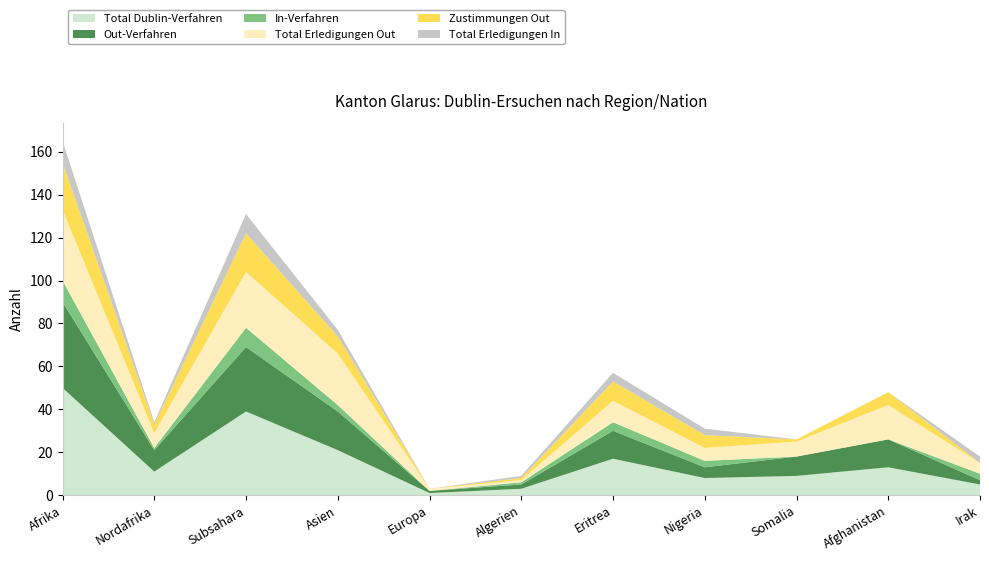

Reading left to right, extract all data points from this chart.

Total Dublin-Verfahren: Afrika=50	Nordafrika=11	Subsahara=39	Asien=21	Europa=1	Algerien=3	Eritrea=17	Nigeria=8	Somalia=9	Afghanistan=13	Irak=5
Out-Verfahren: Afrika=40	Nordafrika=10	Subsahara=30	Asien=18	Europa=1	Algerien=2	Eritrea=13	Nigeria=5	Somalia=9	Afghanistan=13	Irak=2
In-Verfahren: Afrika=10	Nordafrika=1	Subsahara=9	Asien=3	Europa=0	Algerien=1	Eritrea=4	Nigeria=3	Somalia=0	Afghanistan=0	Irak=3
Total Erledigungen Out: Afrika=33	Nordafrika=7	Subsahara=26	Asien=24	Europa=1	Algerien=1	Eritrea=10	Nigeria=6	Somalia=7	Afghanistan=16	Irak=5
Zustimmungen Out: Afrika=22	Nordafrika=4	Subsahara=18	Asien=8	Europa=0	Algerien=1	Eritrea=9	Nigeria=6	Somalia=1	Afghanistan=6	Irak=0
Total Erledigungen In: Afrika=10	Nordafrika=1	Subsahara=9	Asien=3	Europa=0	Algerien=1	Eritrea=4	Nigeria=3	Somalia=0	Afghanistan=0	Irak=3